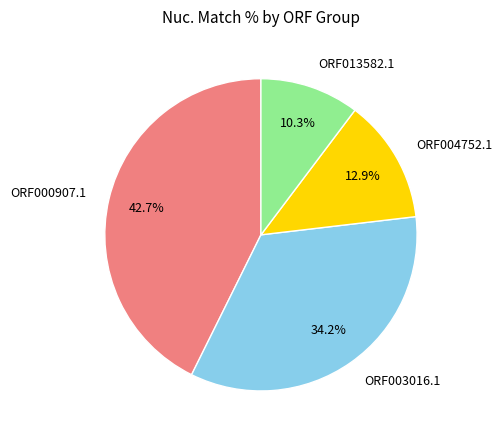

How many slices are in this pie chart?

4